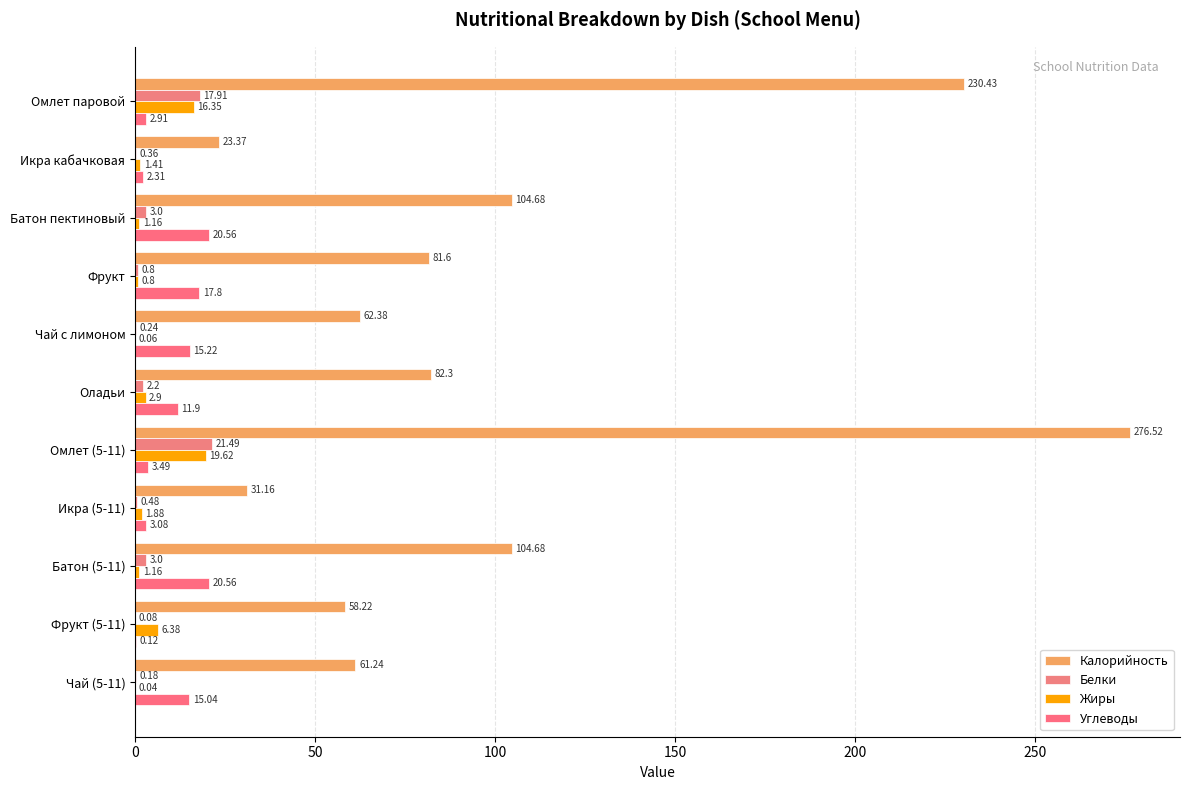

Which series has the widest spread of values?

Калорийность